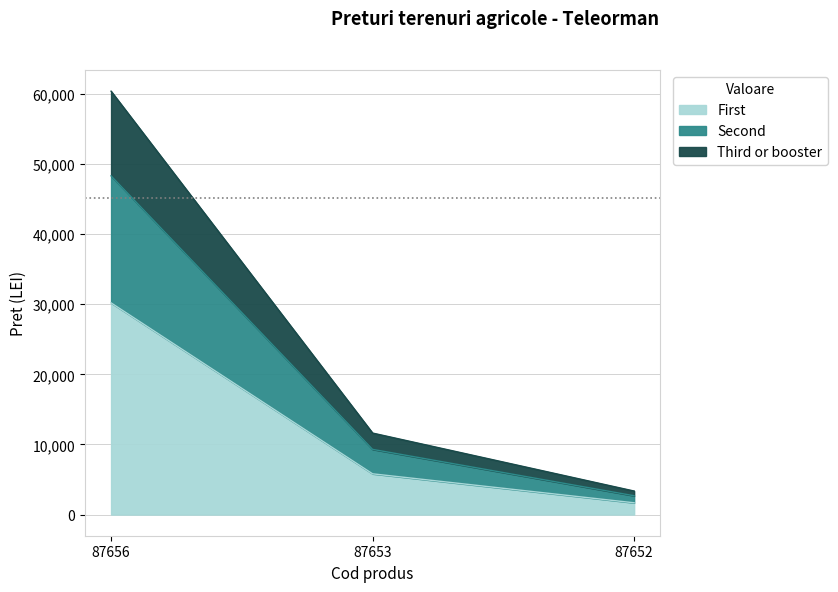

Where is the data nearest to the value 15932?

87653